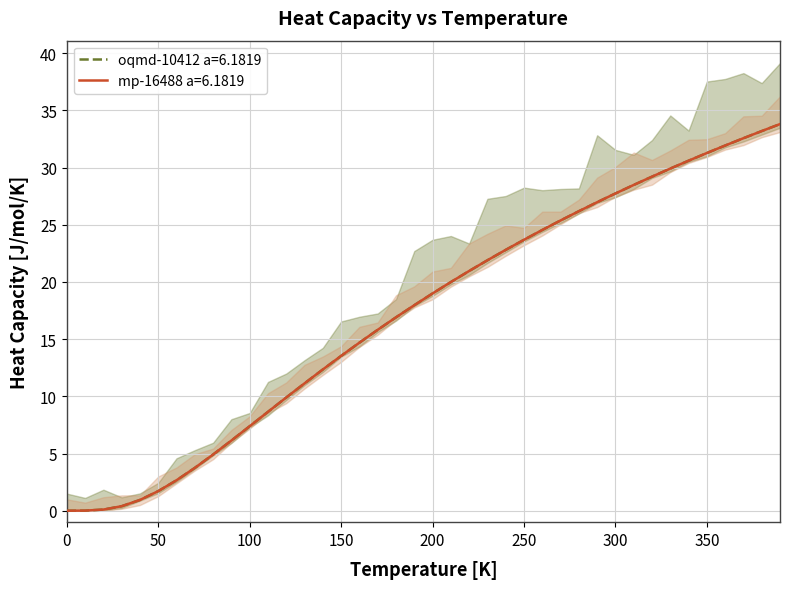

Reading left to right, list all the values displayed in this chart.

mp-16488 a=6.1819: 0.0=0.0	10.0=0.0	20.0=0.1	30.0=0.4	40.0=0.9	50.0=1.7	60.0=2.7	70.0=3.7	80.0=4.9	90.0=6.1	100.0=7.4	110.0=8.6	120.0=9.9	130.0=11.1	140.0=12.3	150.0=13.5	160.0=14.7	170.0=15.8	180.0=16.9	190.0=18.0	200.0=19.0	210.0=20.0	220.0=21.0	230.0=21.9	240.0=22.8	250.0=23.7	260.0=24.5	270.0=25.4	280.0=26.2	290.0=27.0	300.0=27.7	310.0=28.5	320.0=29.2	330.0=29.9	340.0=30.6	350.0=31.3	360.0=31.9	370.0=32.6	380.0=33.2	390.0=33.8
oqmd-10412 a=6.1819: 0.0=0.0	10.0=0.0	20.0=0.1	30.0=0.4	40.0=0.9	50.0=1.7	60.0=2.7	70.0=3.7	80.0=4.9	90.0=6.1	100.0=7.4	110.0=8.6	120.0=9.9	130.0=11.1	140.0=12.3	150.0=13.5	160.0=14.7	170.0=15.8	180.0=16.9	190.0=18.0	200.0=19.0	210.0=20.0	220.0=21.0	230.0=21.9	240.0=22.8	250.0=23.7	260.0=24.5	270.0=25.4	280.0=26.2	290.0=27.0	300.0=27.7	310.0=28.5	320.0=29.2	330.0=29.9	340.0=30.6	350.0=31.3	360.0=31.9	370.0=32.6	380.0=33.2	390.0=33.8